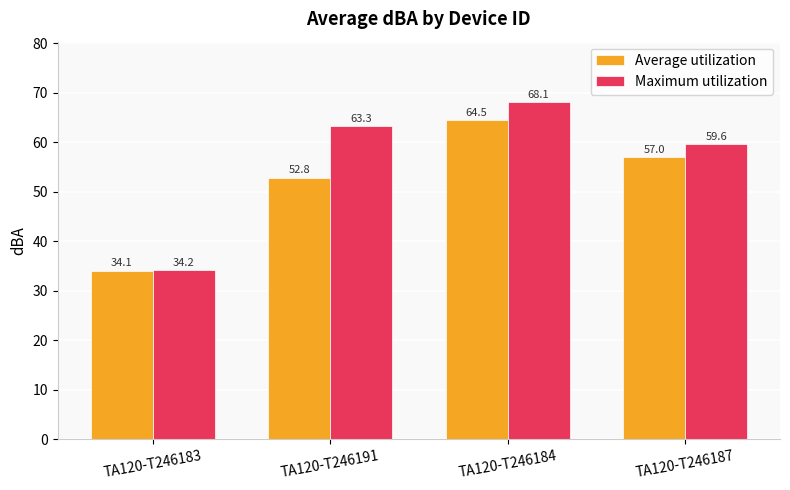

At how many categories does at least one series exceed 54?

3